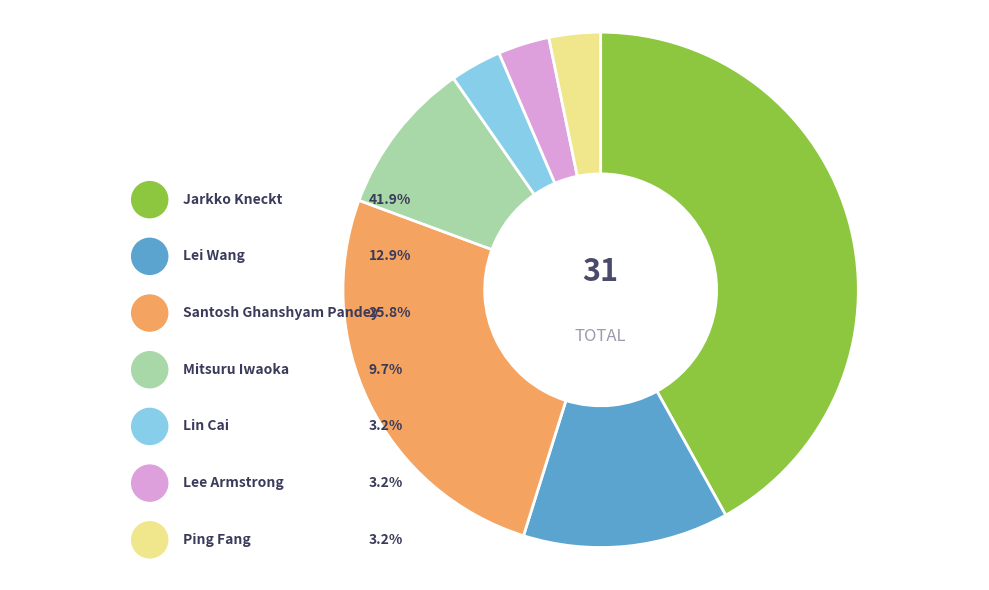

Does Jarkko Kneckt represent more than half of the total?

No